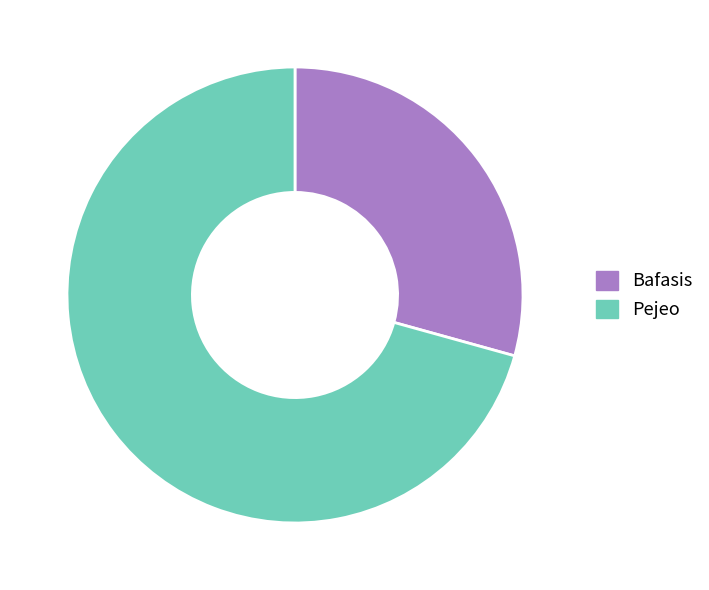

Do Pejeo and Bafasis together represent more than half of the pie?

Yes